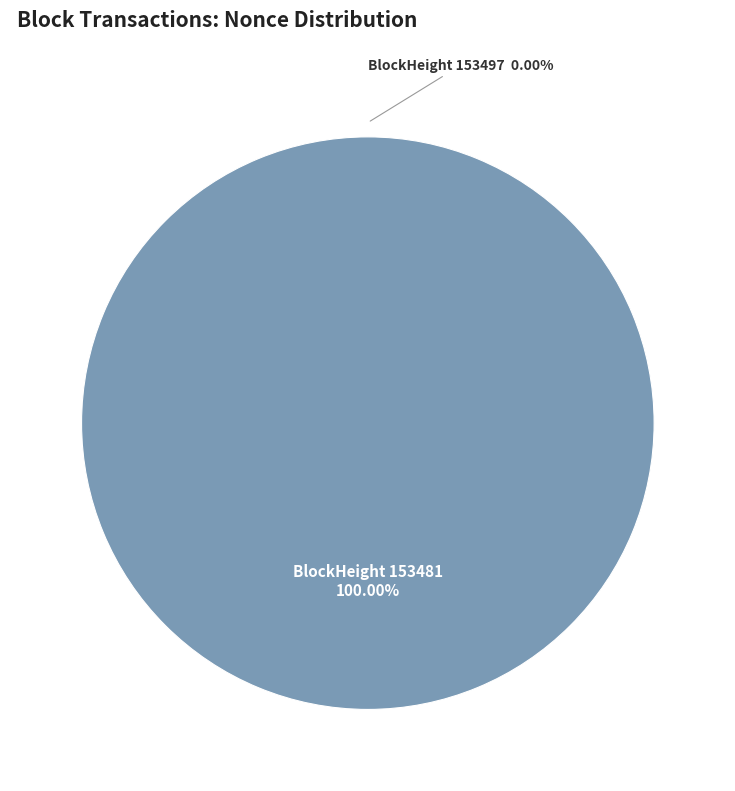

What is the largest slice in the pie chart?

153481